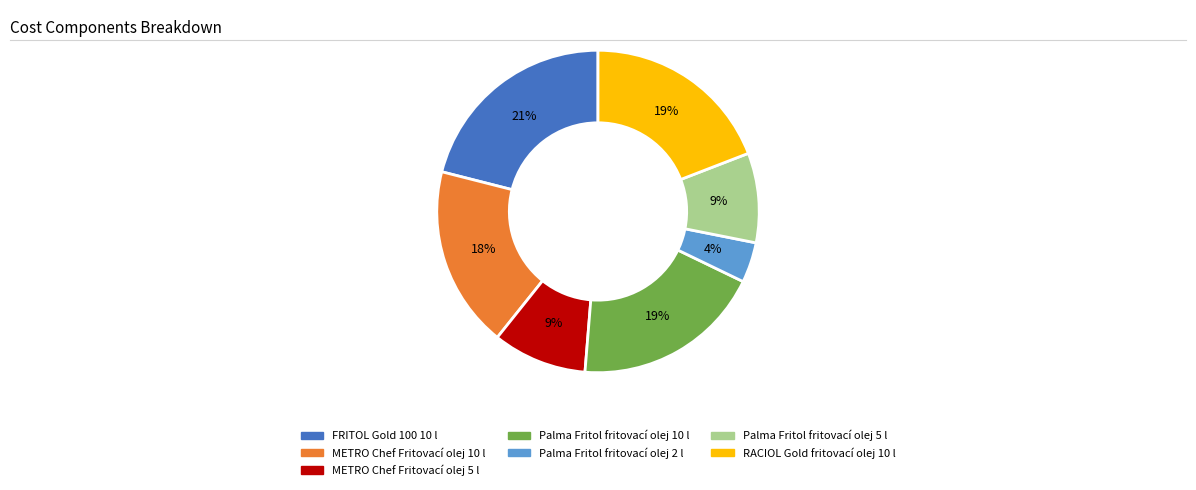

Is there a majority slice in this chart?

No